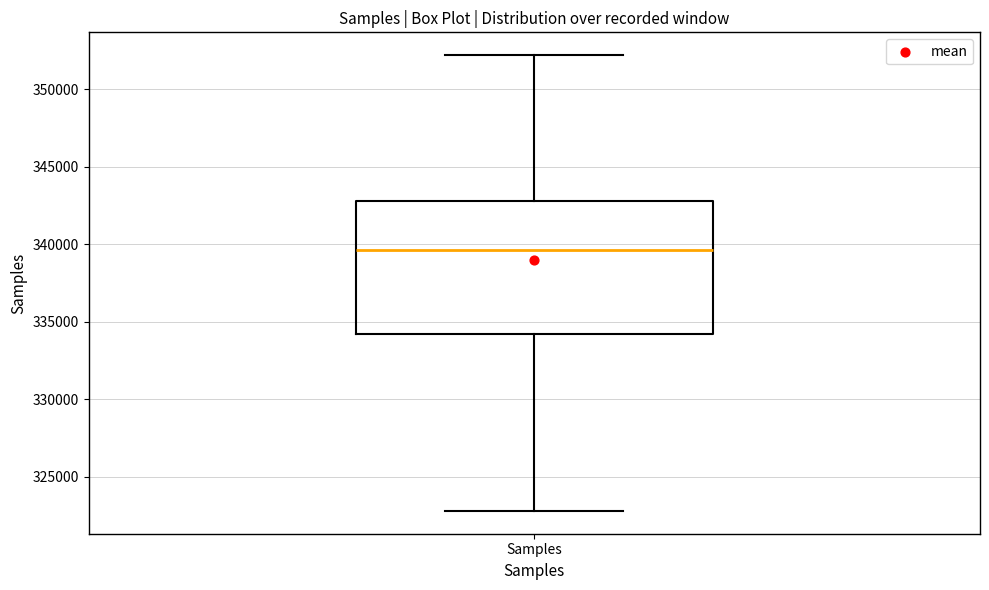

Read this box plot against the y-axis: the position of the median line, the range covered by the box, and the ends of both whiskers. The values are not printed on the chart, so give them approximately, as read against the axis.

median 339500, box 334000 to 343000, whiskers 323000 to 352000